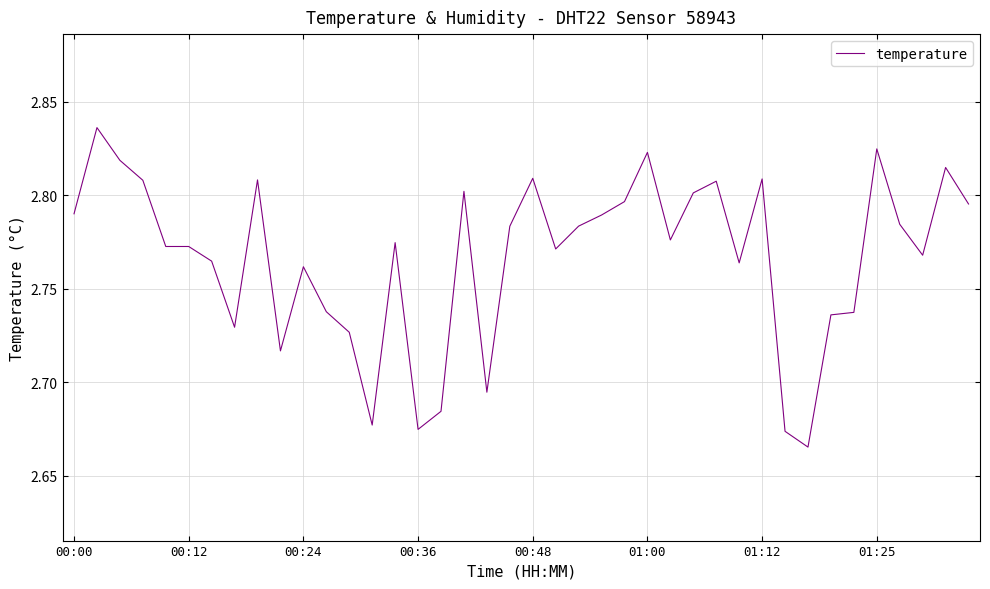

At which label is the value closest to 2?

32